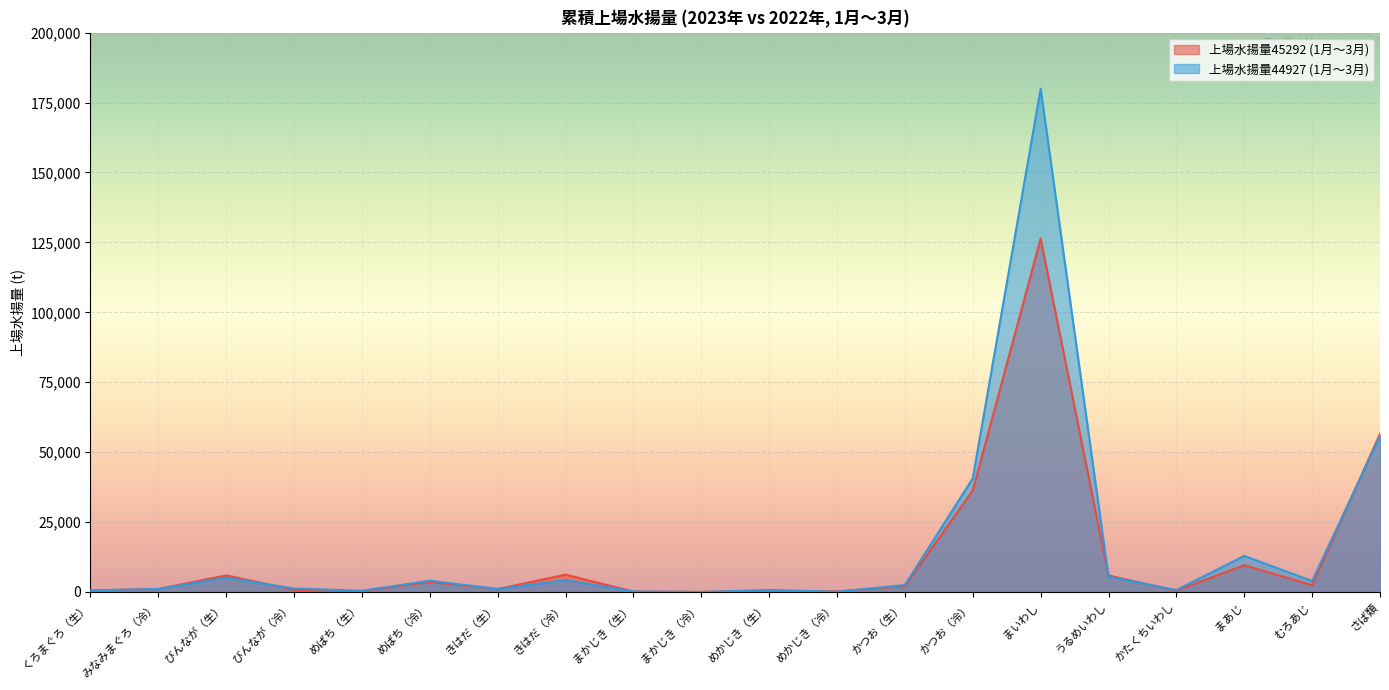

What is the label of the 1st point from the right?

さば類